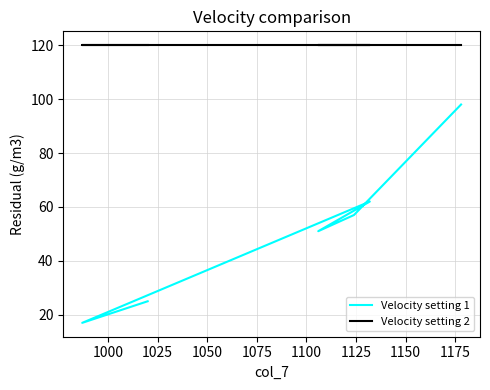

Which has a higher value, 1050 or 1000?

1050